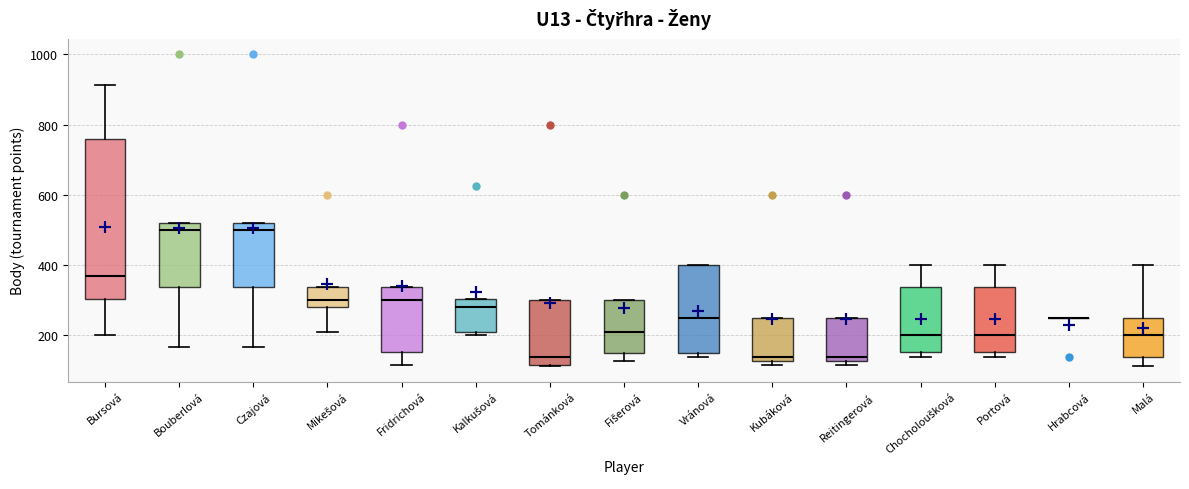

Comparing the boxes themselves (not the whiskers), which one is the tallest?

Bursová